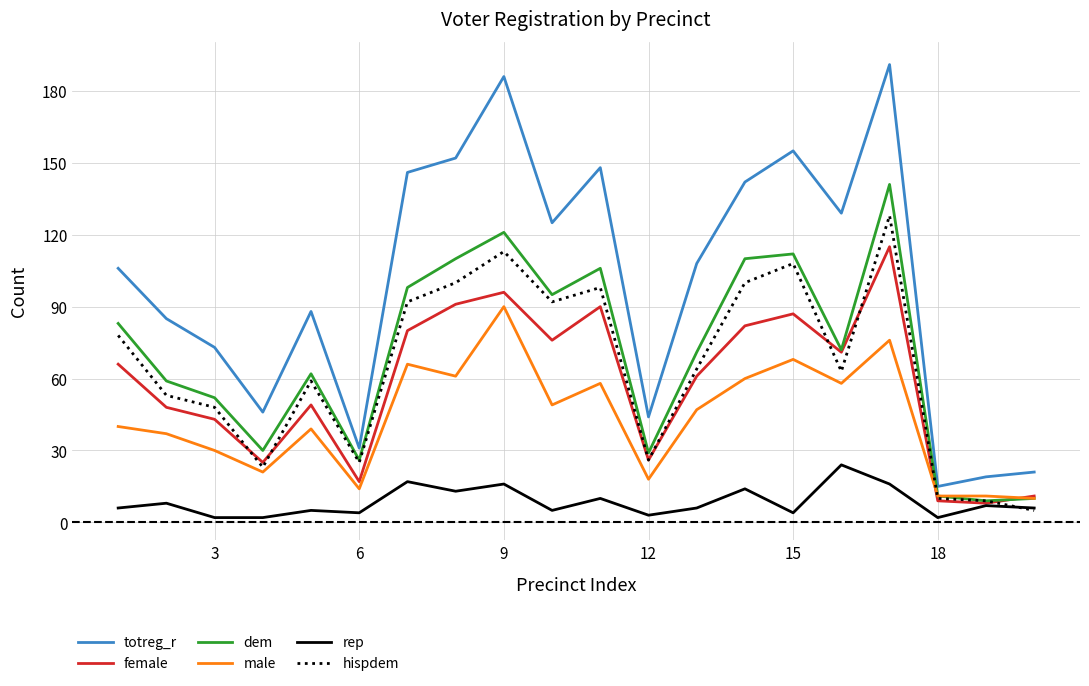

What is the lowest value of the dem series?

9